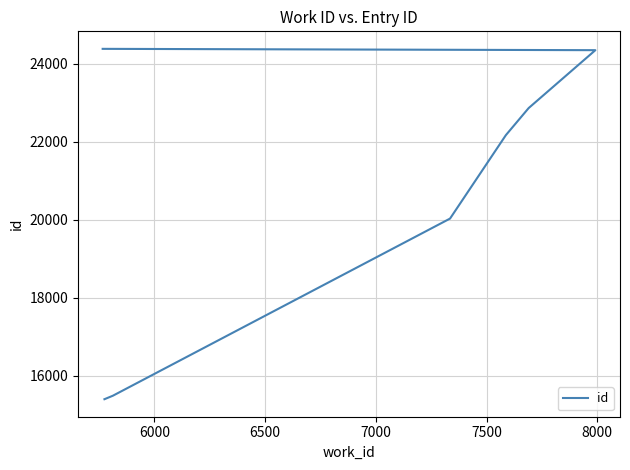

True or false: the data has more than 0 interior local peaks.

False